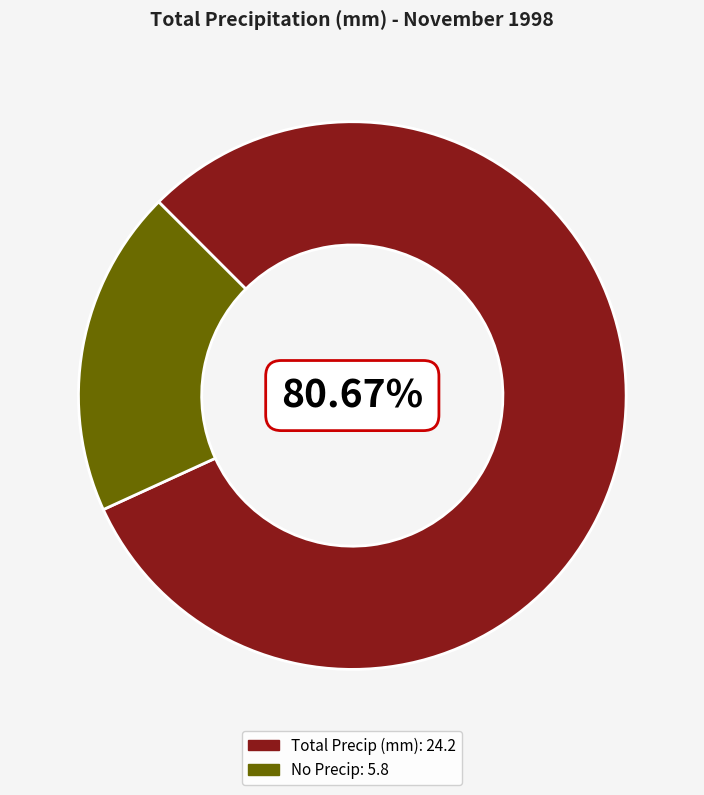

Does any single category account for the majority?

Yes